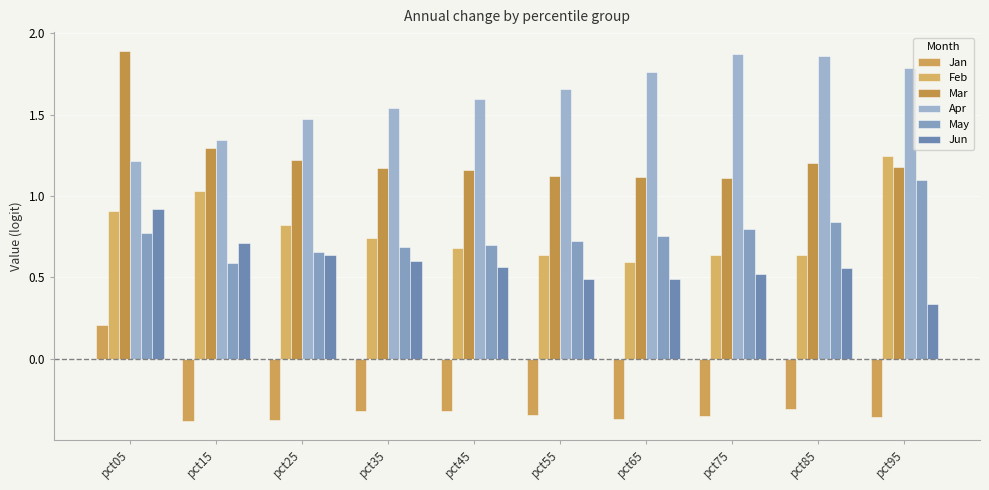

Between pct75 and pct95, which series saw the biggest shift?

Feb